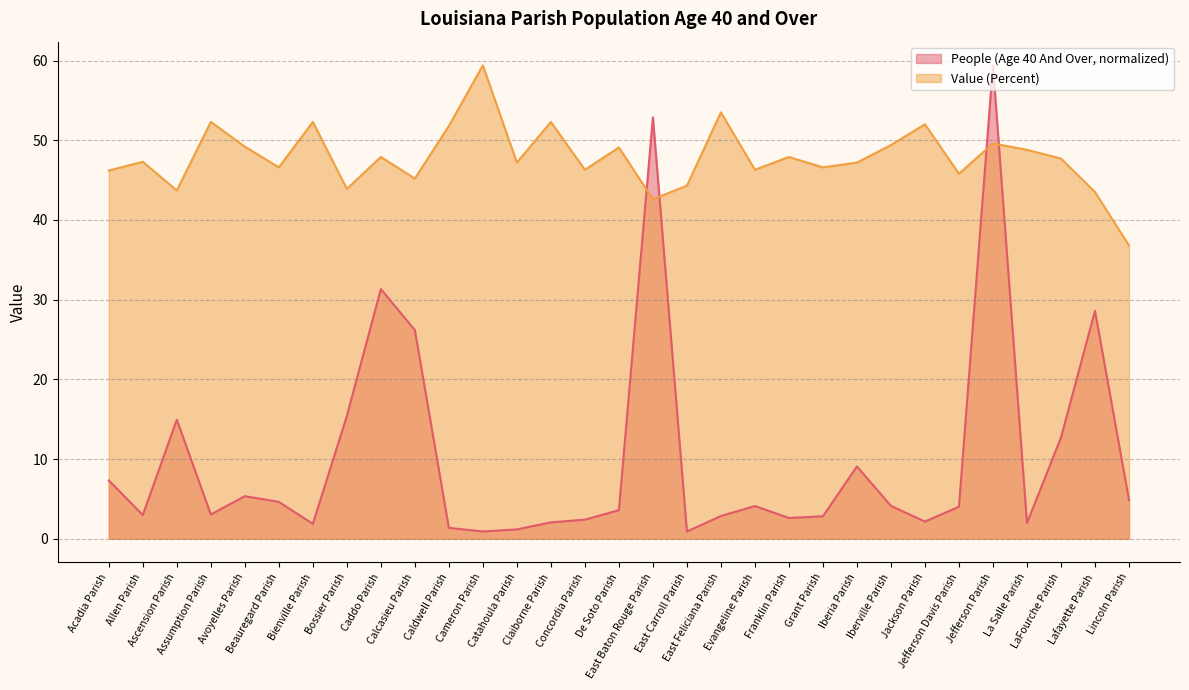

Reading left to right, what are all the values shown in this chart?

People (Age 40 And Over): 7.3	3.0	14.9	3.0	5.3	4.6	1.9	15.4	31.3	26.2	1.4	0.9	1.2	2.1	2.4	3.6	52.9	0.9	2.9	4.1	2.6	2.8	9.1	4.1	2.2	4.0	59.4	2.0	12.7	28.6	4.9
Value (Percent): 46.2	47.3	43.7	52.3	49.2	46.6	52.3	43.9	47.9	45.2	51.8	59.4	47.2	52.3	46.3	49.1	42.6	44.3	53.5	46.3	47.9	46.6	47.2	49.4	52.0	45.8	49.6	48.8	47.7	43.5	36.8